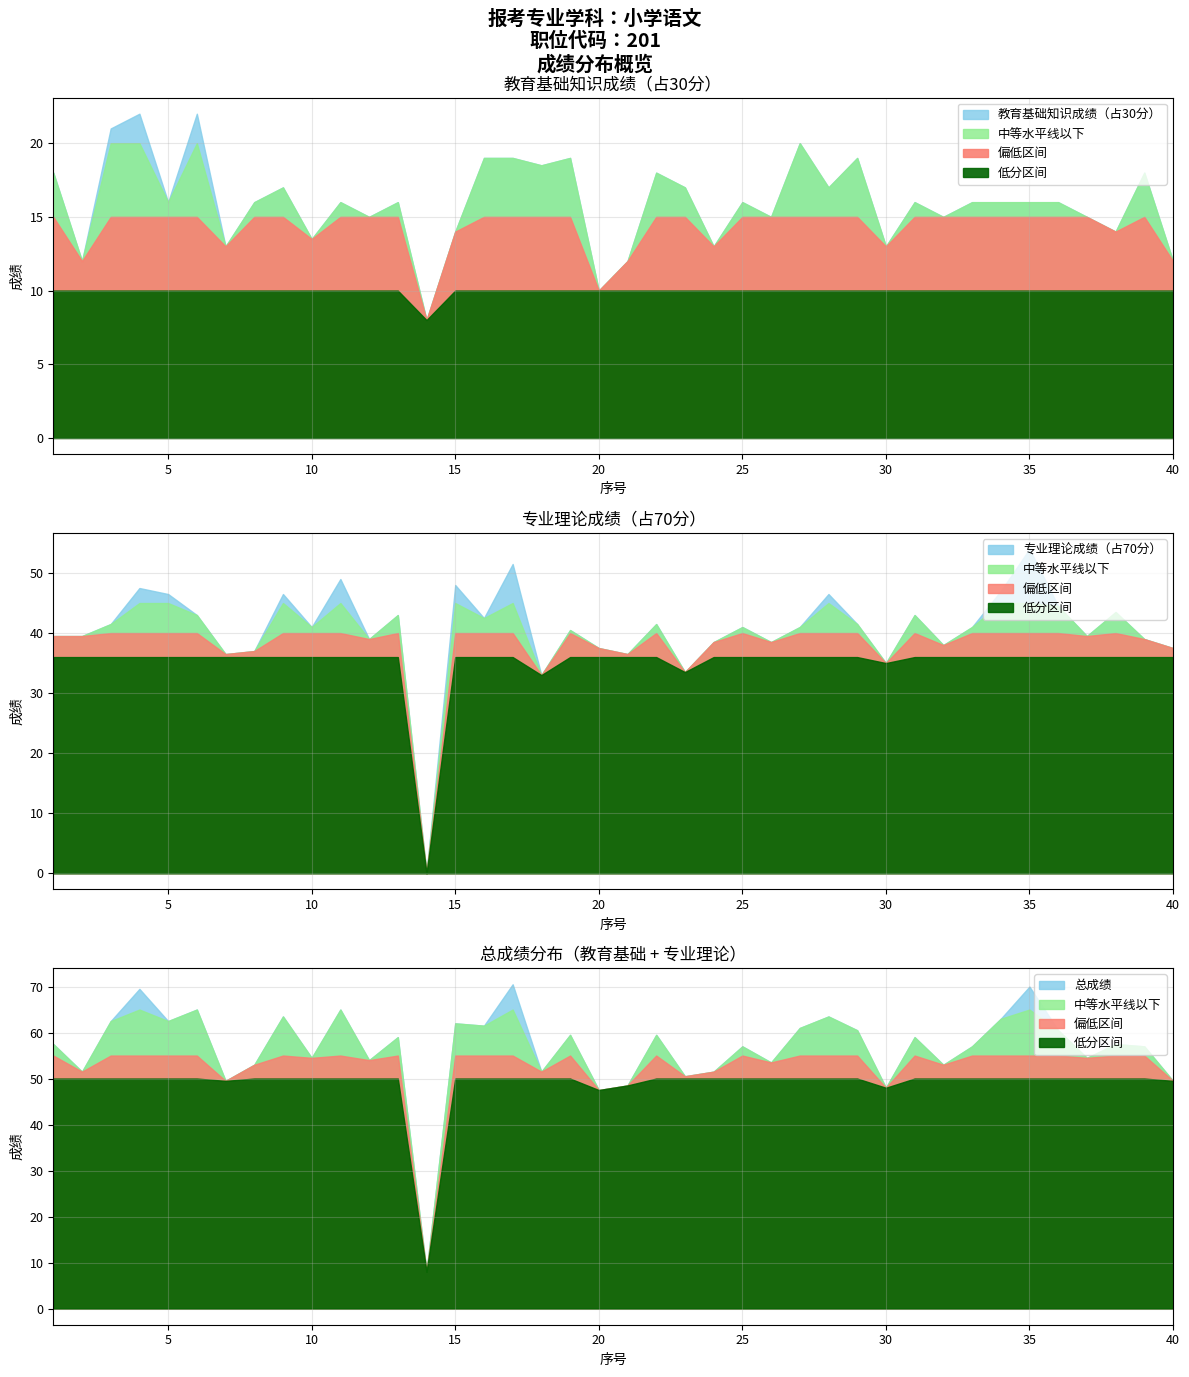

What is the approximate value of 教育基础知识成绩（占30分） at 1?

18.0